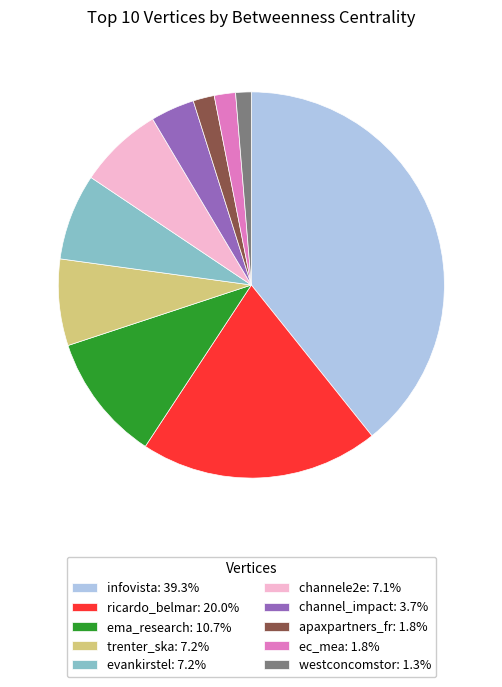

Is there a majority slice in this chart?

No